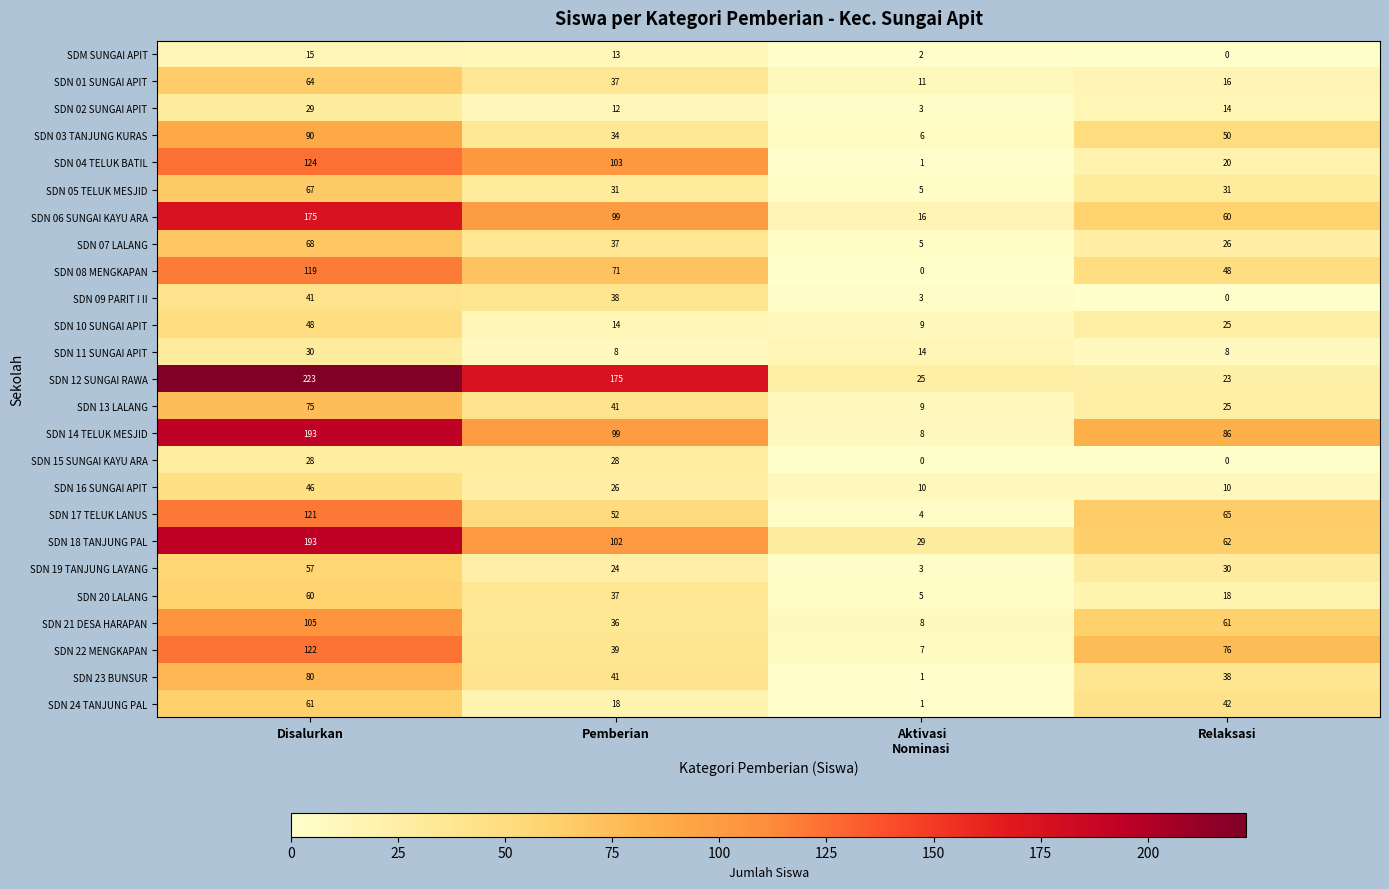

Between Disalurkan and Relaksasi, which series saw the biggest shift?

SDN 12 SUNGAI RAWA